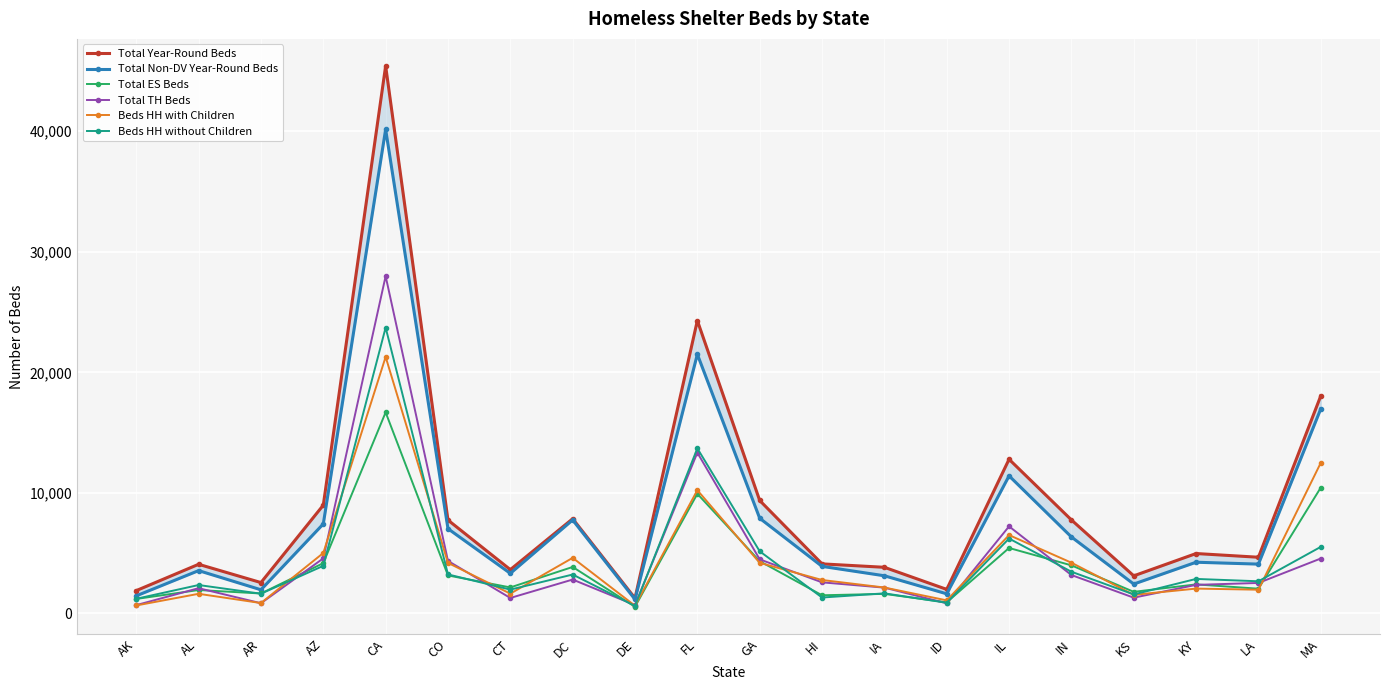

Is this an area chart (filled region under the line)?

No